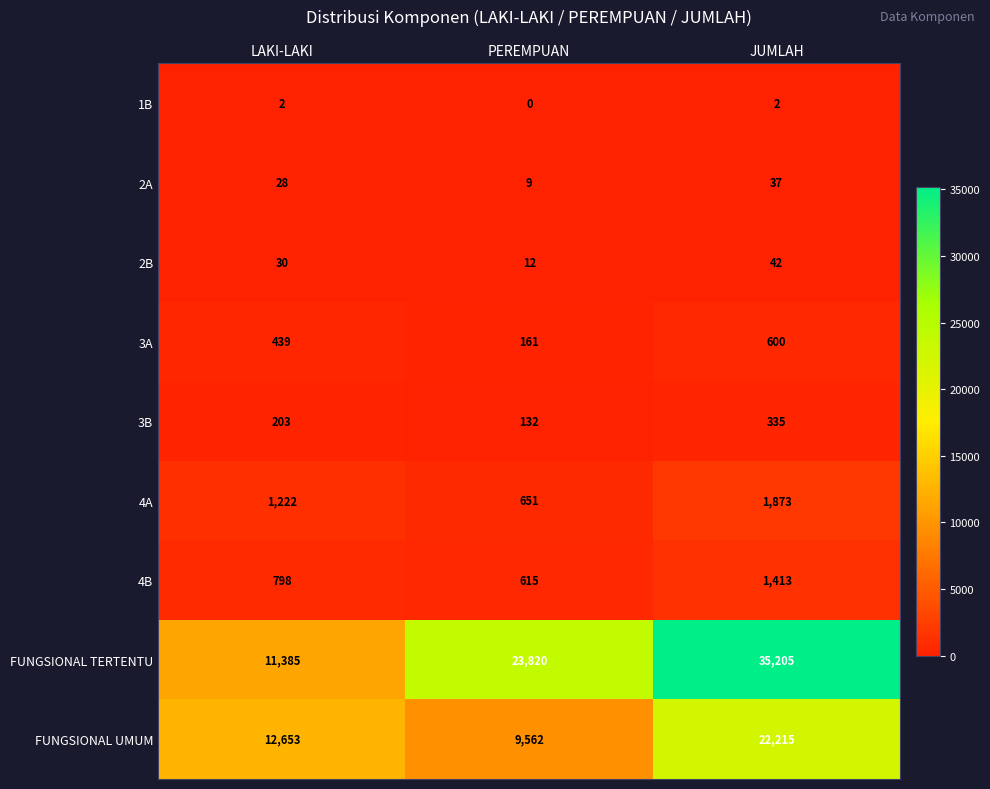

Reading left to right, extract all data points from this chart.

1B: LAKI-LAKI=2	PEREMPUAN=0	JUMLAH=2
2A: LAKI-LAKI=28	PEREMPUAN=9	JUMLAH=37
2B: LAKI-LAKI=30	PEREMPUAN=12	JUMLAH=42
3A: LAKI-LAKI=439	PEREMPUAN=161	JUMLAH=600
3B: LAKI-LAKI=203	PEREMPUAN=132	JUMLAH=335
4A: LAKI-LAKI=1222	PEREMPUAN=651	JUMLAH=1873
4B: LAKI-LAKI=798	PEREMPUAN=615	JUMLAH=1413
FUNGSIONAL TERTENTU: LAKI-LAKI=11385	PEREMPUAN=23820	JUMLAH=35205
FUNGSIONAL UMUM: LAKI-LAKI=12653	PEREMPUAN=9562	JUMLAH=22215